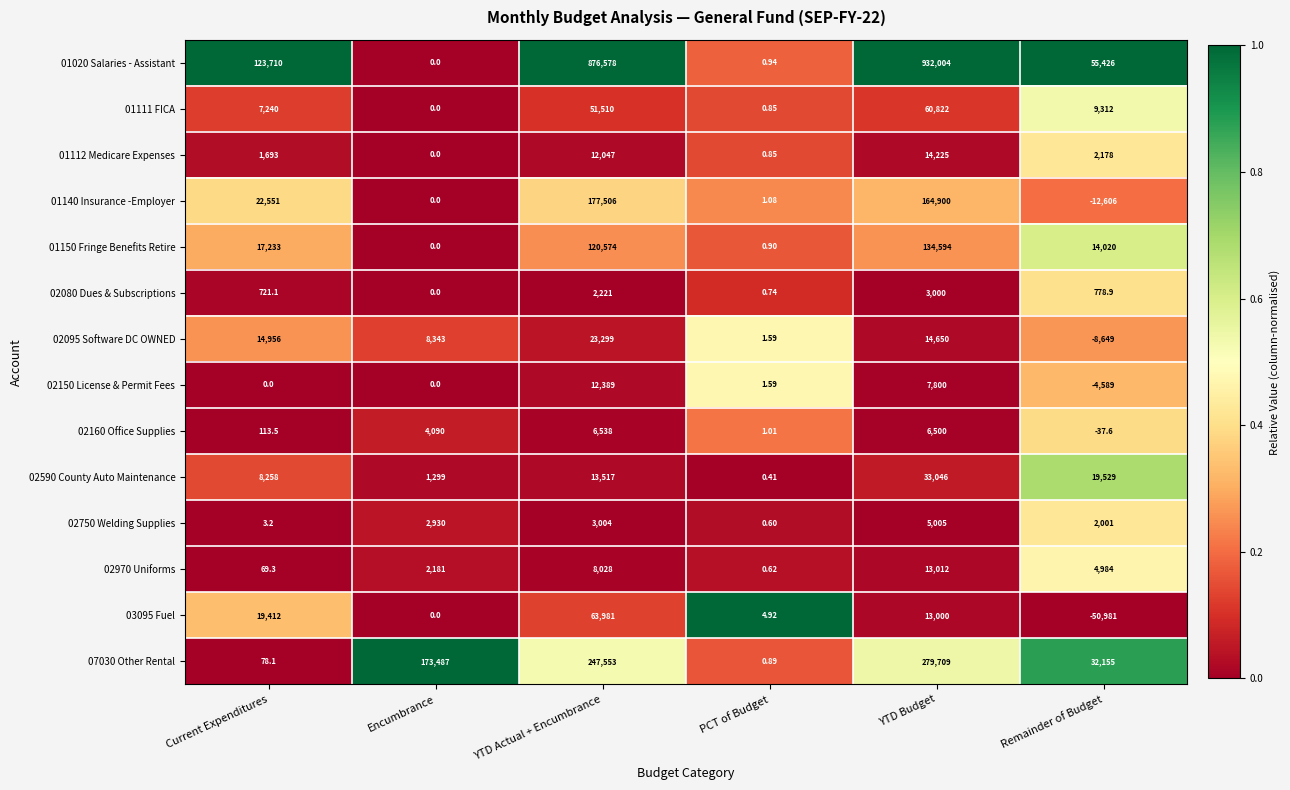

Which category has the lowest value in the 01140 Insurance -Employer series?

Remainder of Budget